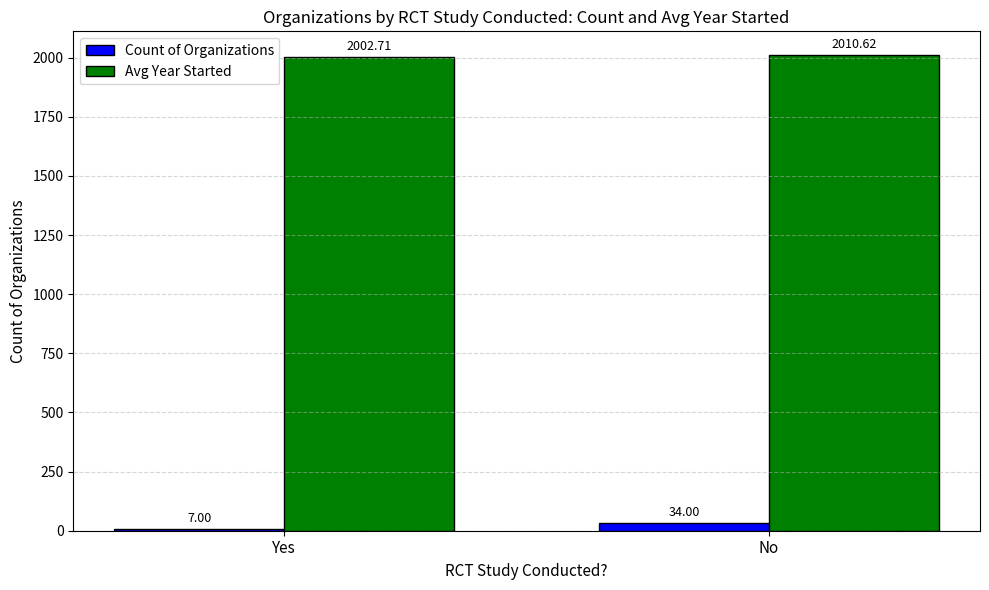

Reading left to right, what are all the values shown in this chart?

Count of Organizations: Yes=7.0	No=34.0
Avg Year Started: Yes=2002.7	No=2010.6